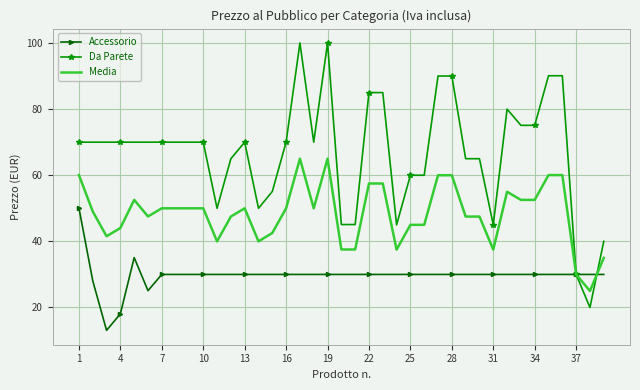

Which series has the largest total across all categories?

Da Parete